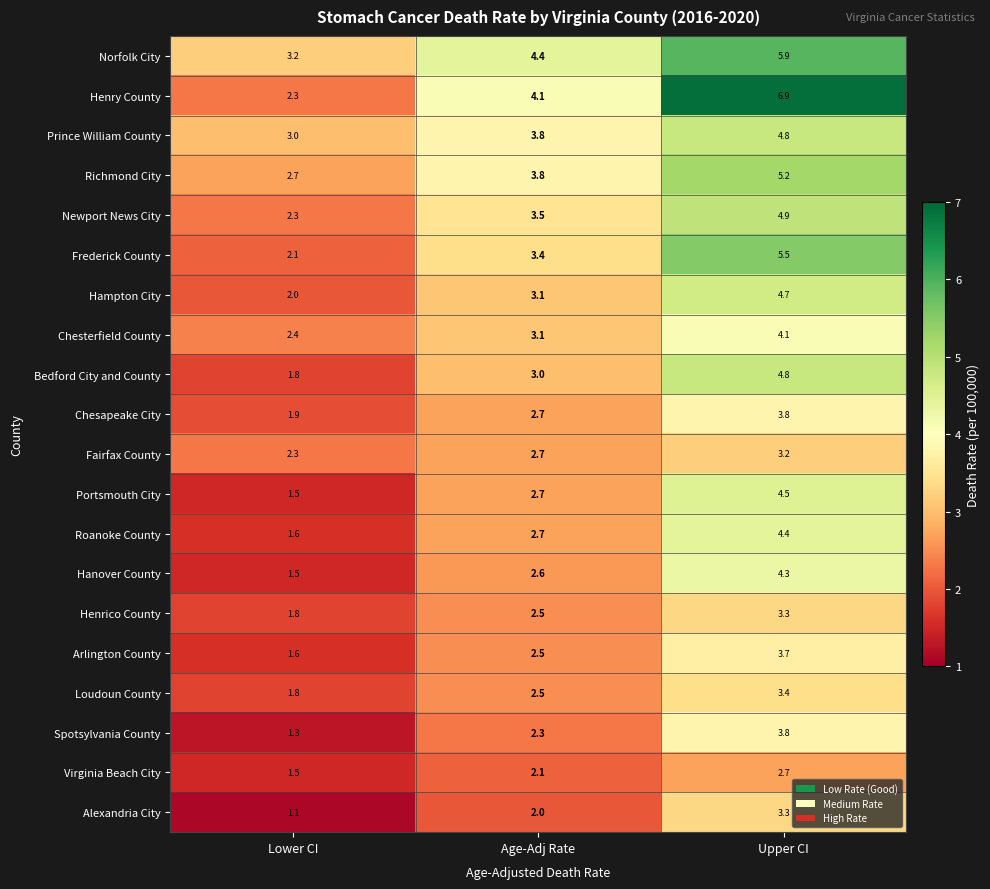

What is the difference between the maximum and minimum values in the Norfolk City series?

2.7